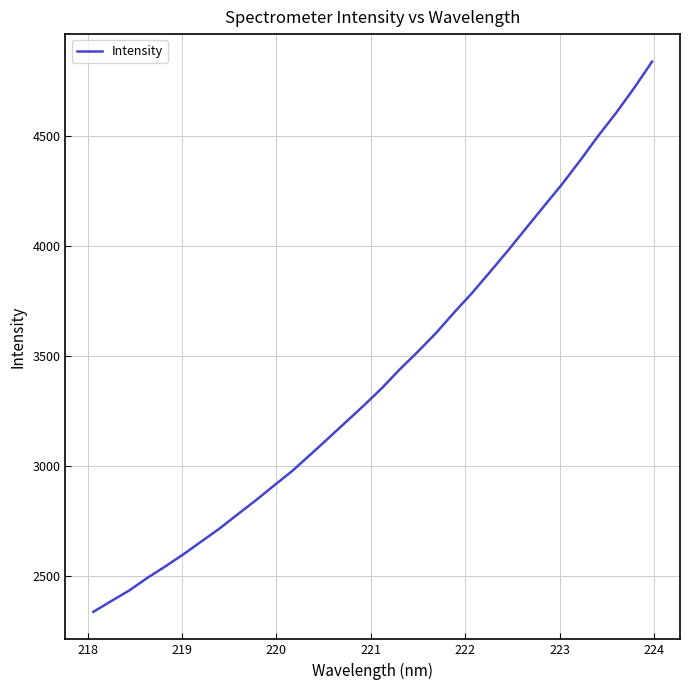

Reading left to right, list all the values displayed in this chart.

2337.1	2386.4	2434.7	2491.7	2544.1	2598.8	2657.3	2715.8	2779.9	2843.2	2909.6	2975.0	3048.7	3123.2	3198.9	3274.3	3353.1	3439.0	3518.9	3602.9	3695.8	3784.8	3880.7	3977.9	4078.9	4179.6	4279.1	4386.2	4497.7	4602.7	4715.3	4835.7